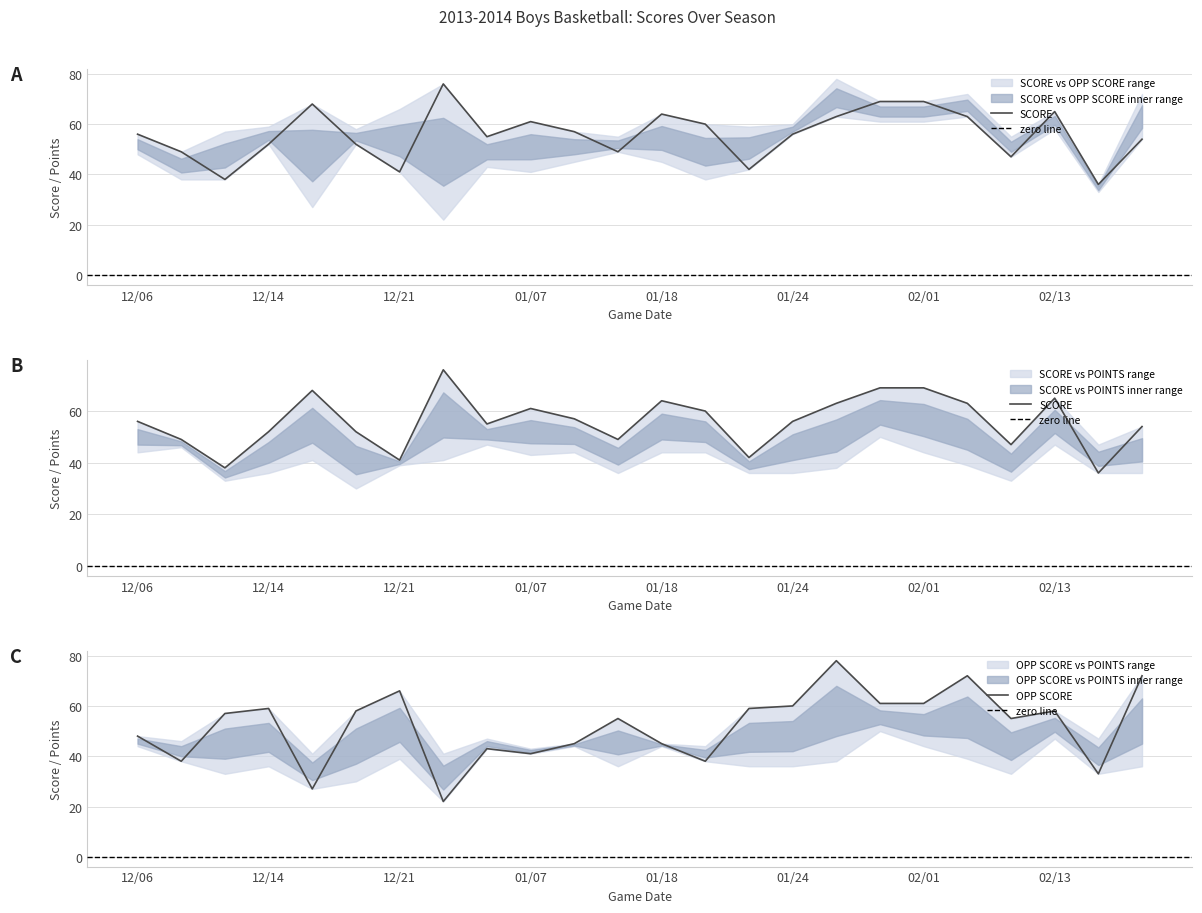

Which series ends up on top after the final intersection of SCORE and OPP SCORE?

OPP SCORE